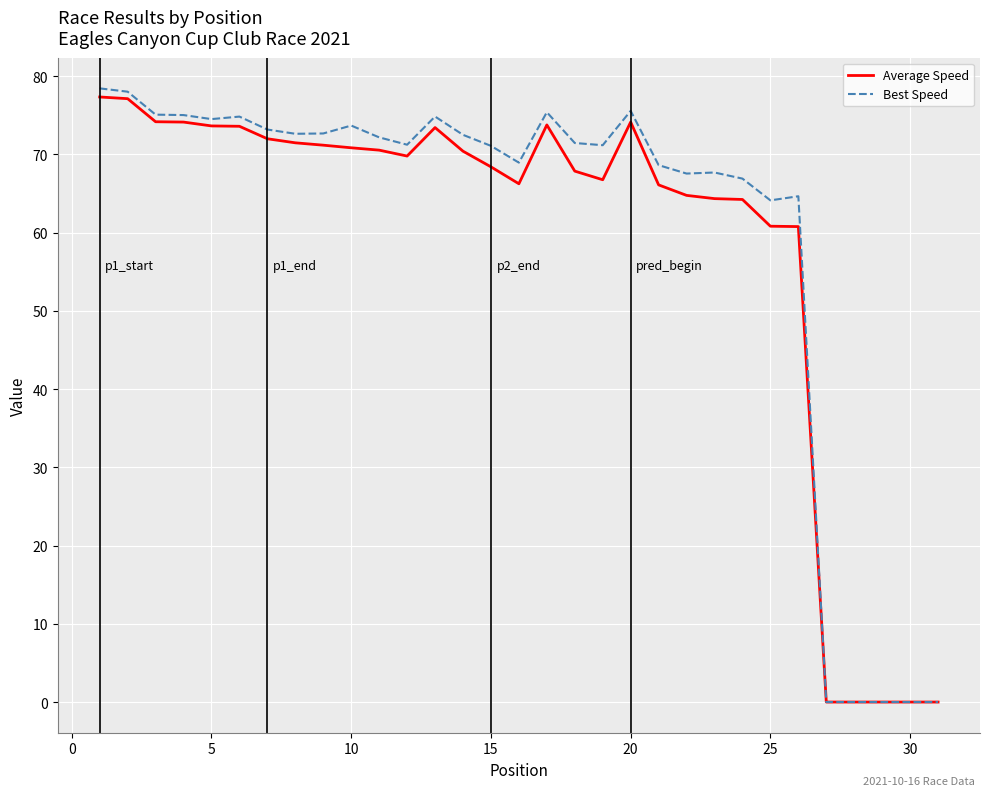

What is the greatest value displayed?

78.4